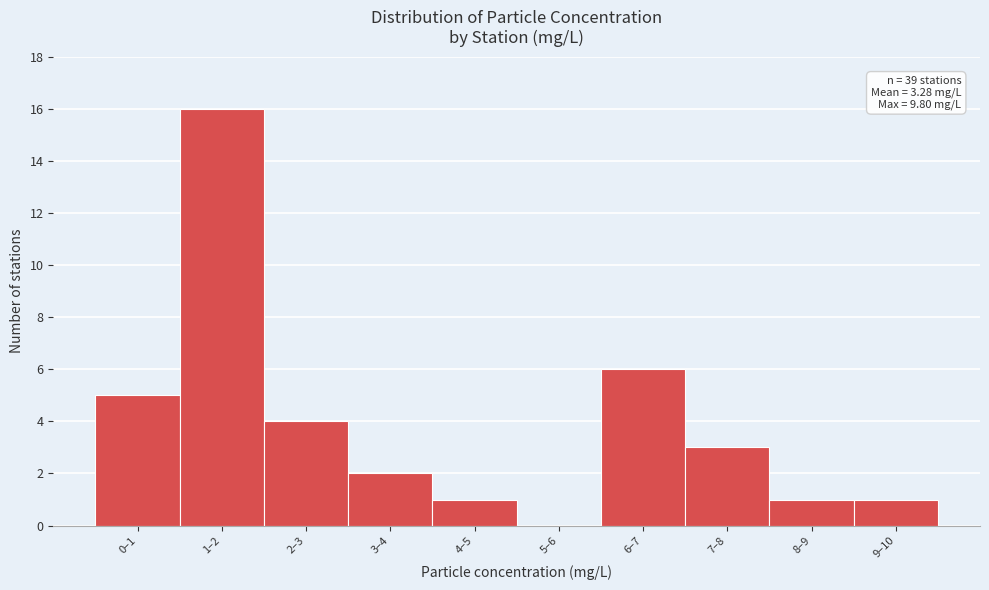

Reading right to left, what are all the values shown in this chart?

9–10=1	8–9=1	7–8=3	6–7=6	5–6=0	4–5=1	3–4=2	2–3=4	1–2=16	0–1=5